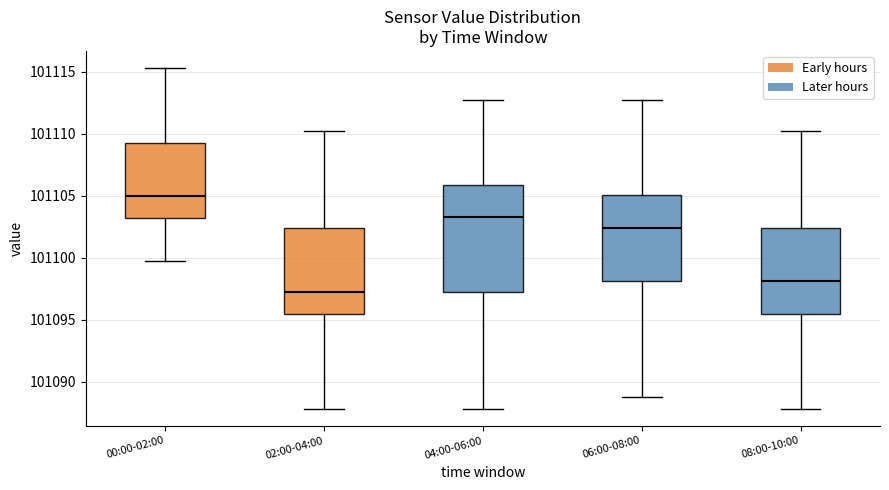

Which box is the tallest, from its lower edge to its upper edge?

04:00-06:00